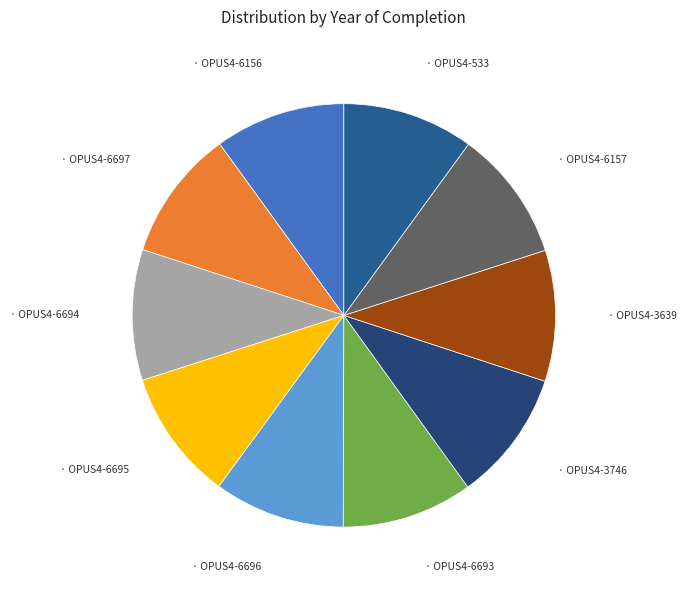

Which category has the smallest portion of the pie?

OPUS4-6156